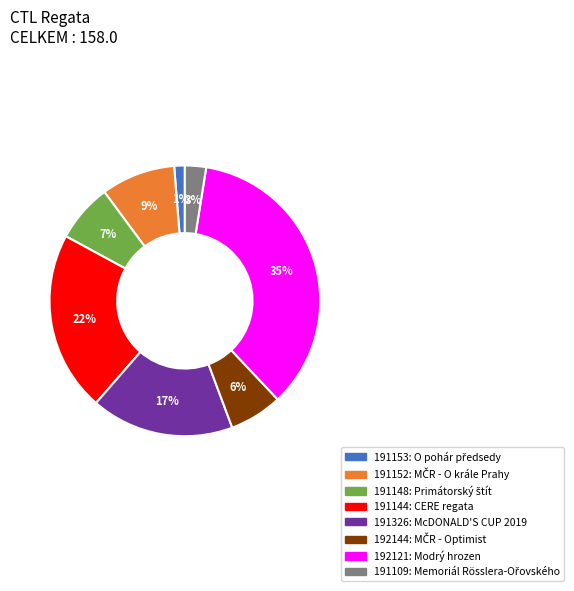

How many slices are in this pie chart?

8